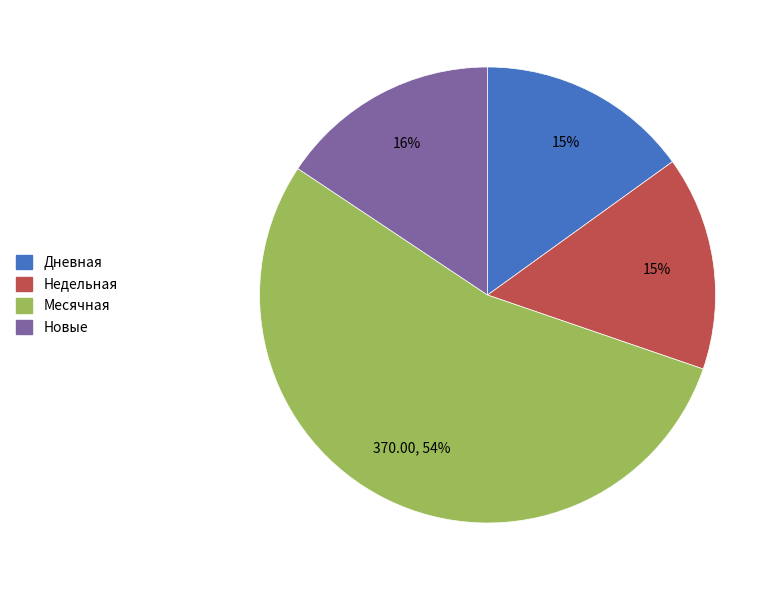

To the nearest percent, what is the average slice percentage?

25%